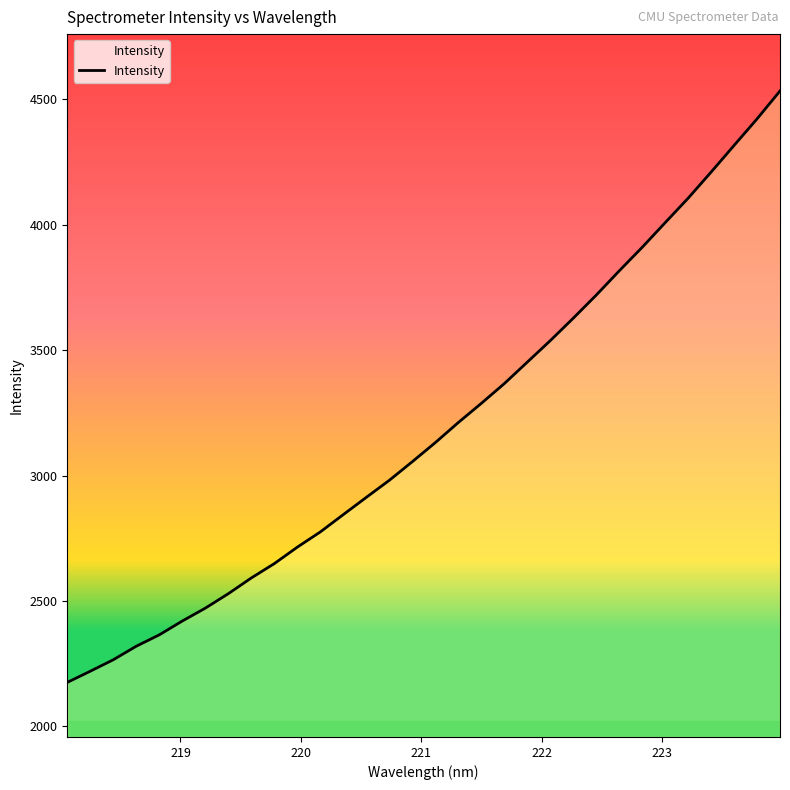

What is the maximum value shown in the chart?

4533.1